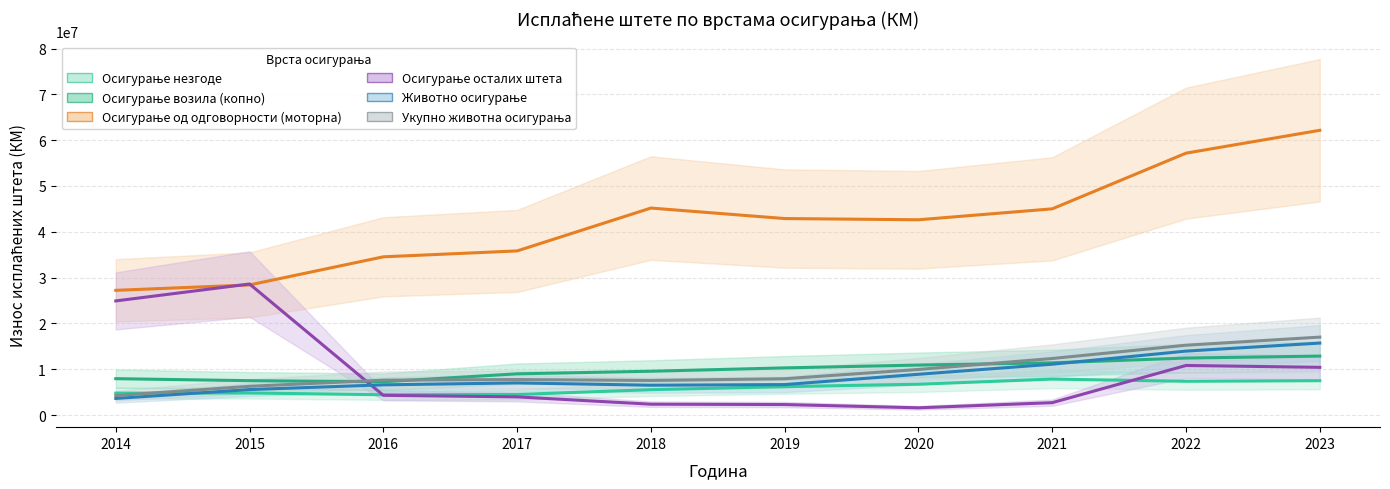

What is the difference between the maximum and minimum values in the Осигурање од одговорности (моторна) series?

34924403.3